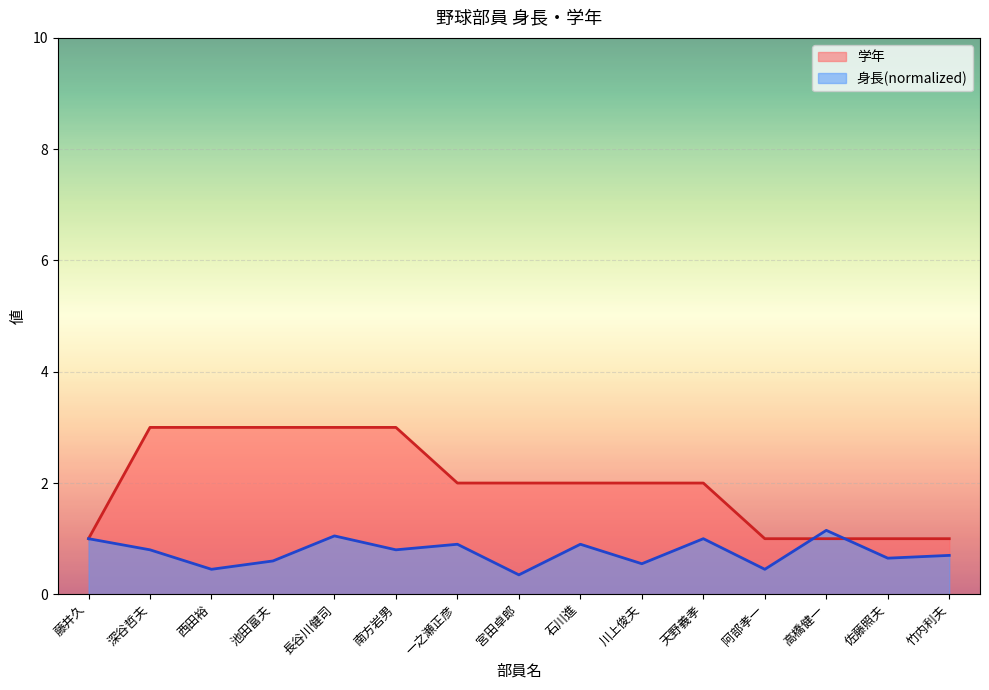

What is the approximate value of 学年 at 佐藤照夫?

1.0